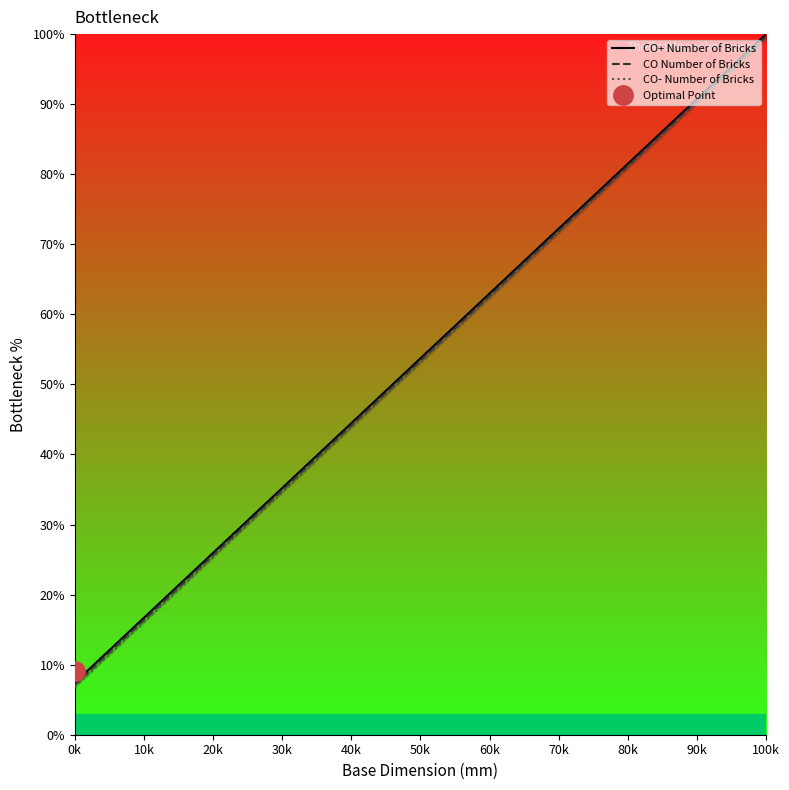

At how many categories does at least one series exceed 56?

13